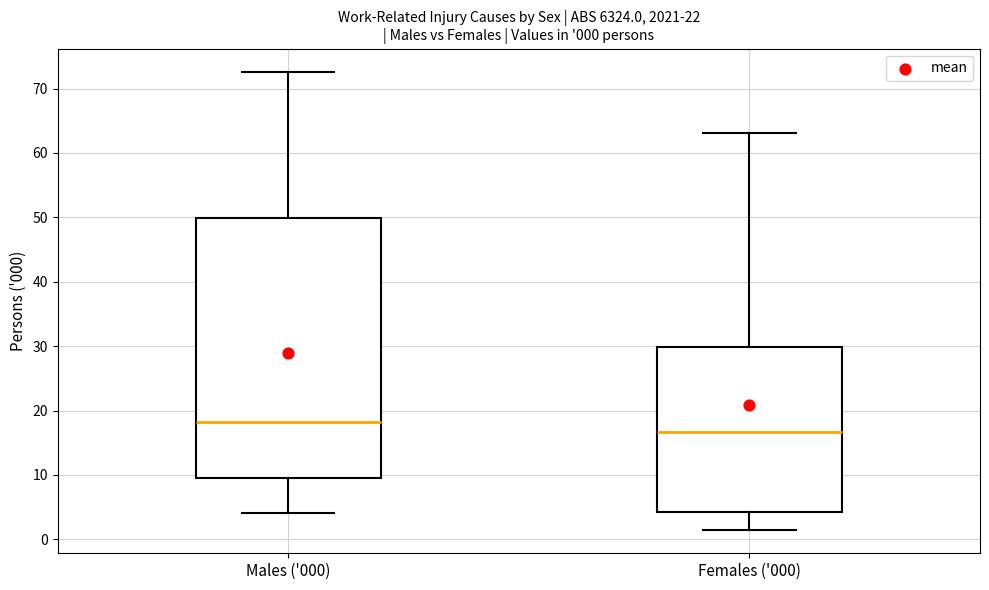

Which box is the tallest, from its lower edge to its upper edge?

Males ('000)